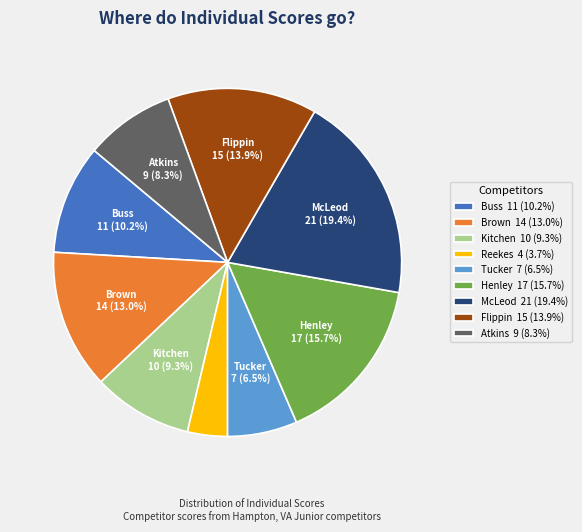

Does Henley account for over 50% of the chart?

No